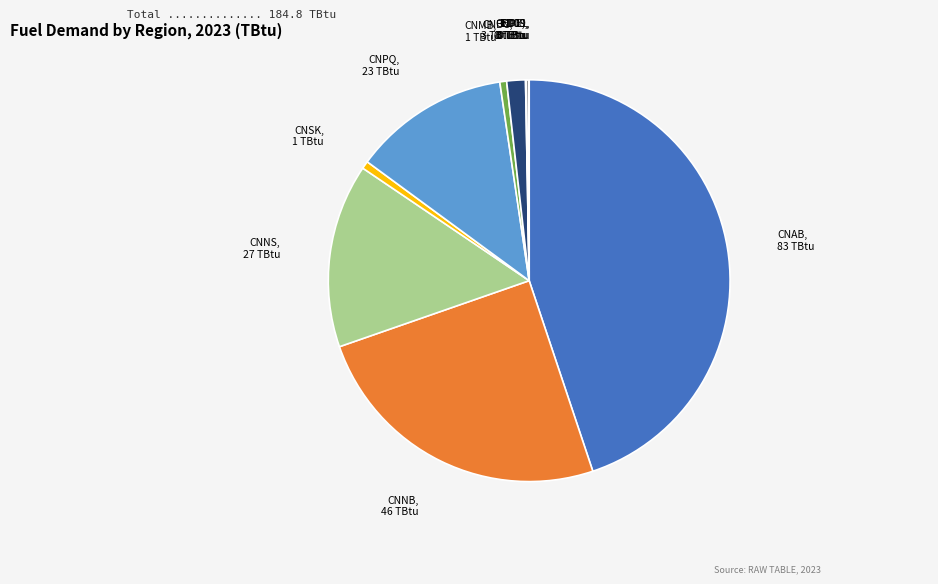

Between CNAB and CNPQ, which is larger?

CNAB